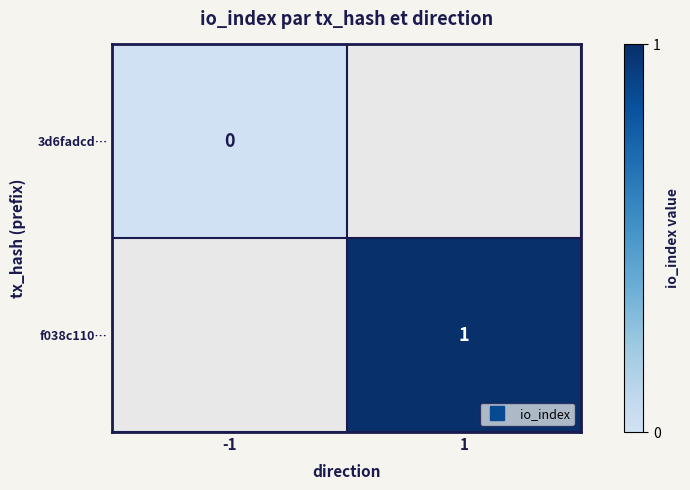

Rank the series by their average value, from lowest to highest.

3d6fadcd…, f038c110…